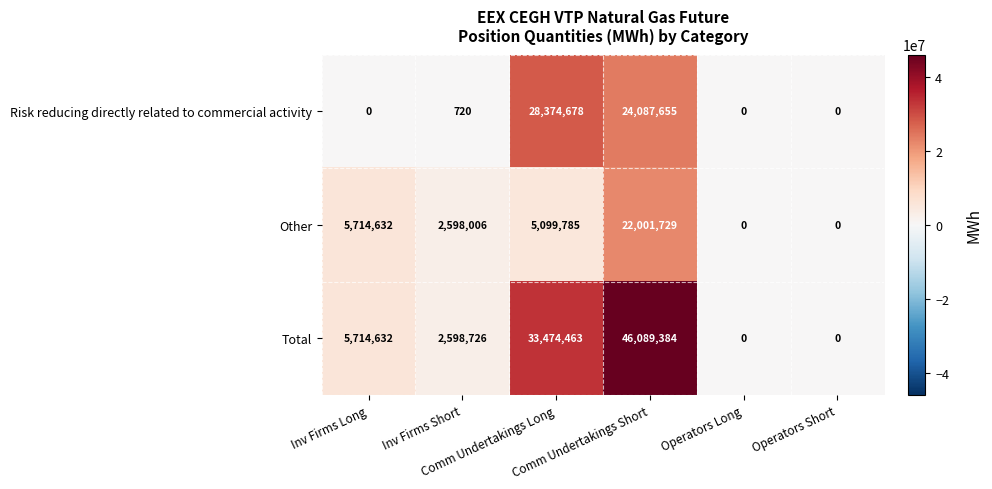

Rank the series by their average value, from lowest to highest.

Other, Risk reducing directly related to commercial activity, Total